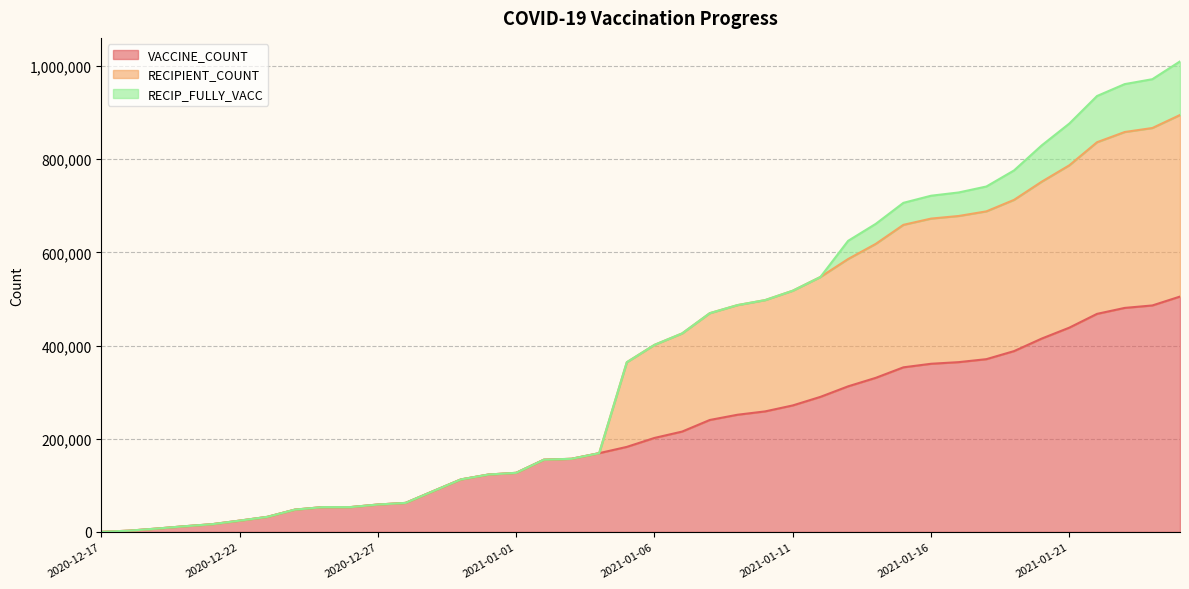

At which label does VACCINE_COUNT first exceed 201775?

2021-01-07